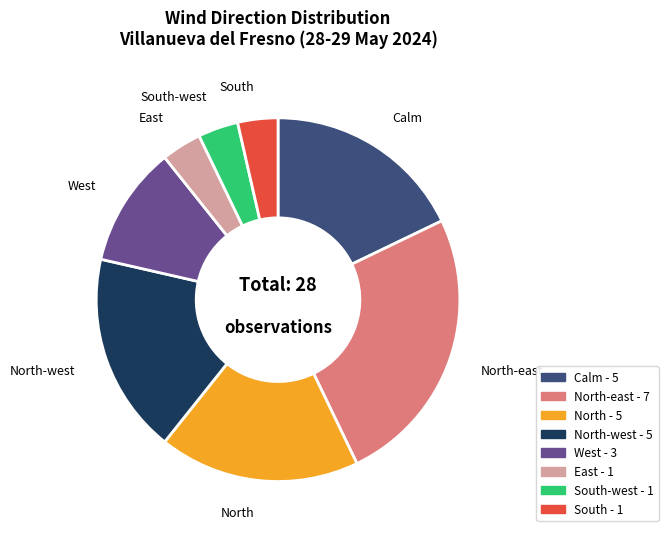

What is the ratio of the value at North-east - 7 to the value at North - 5?

1.4